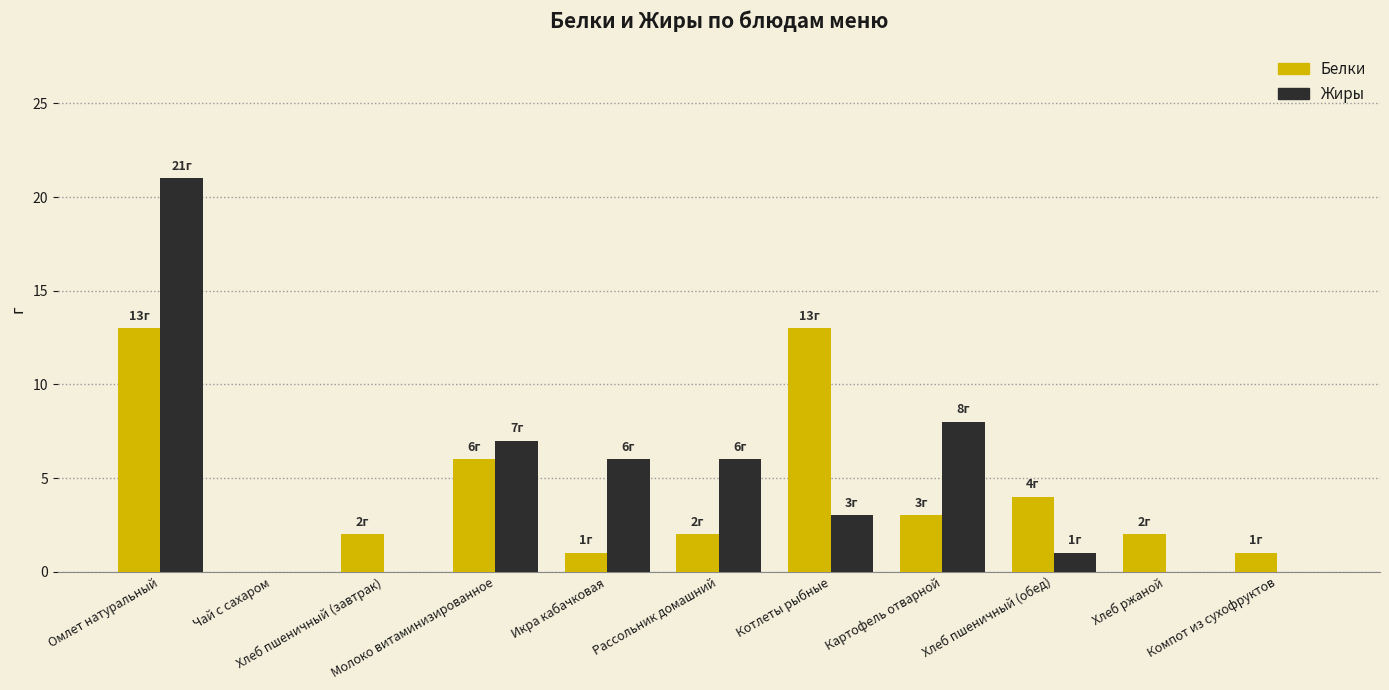

How many positive values does the Белки series have?

10